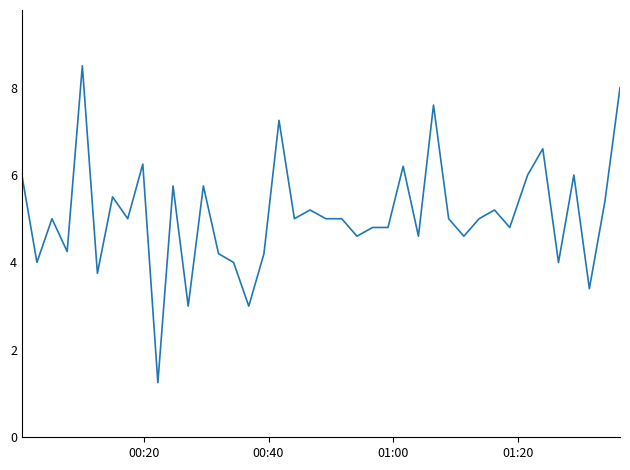

What is the greatest value displayed?

8.5